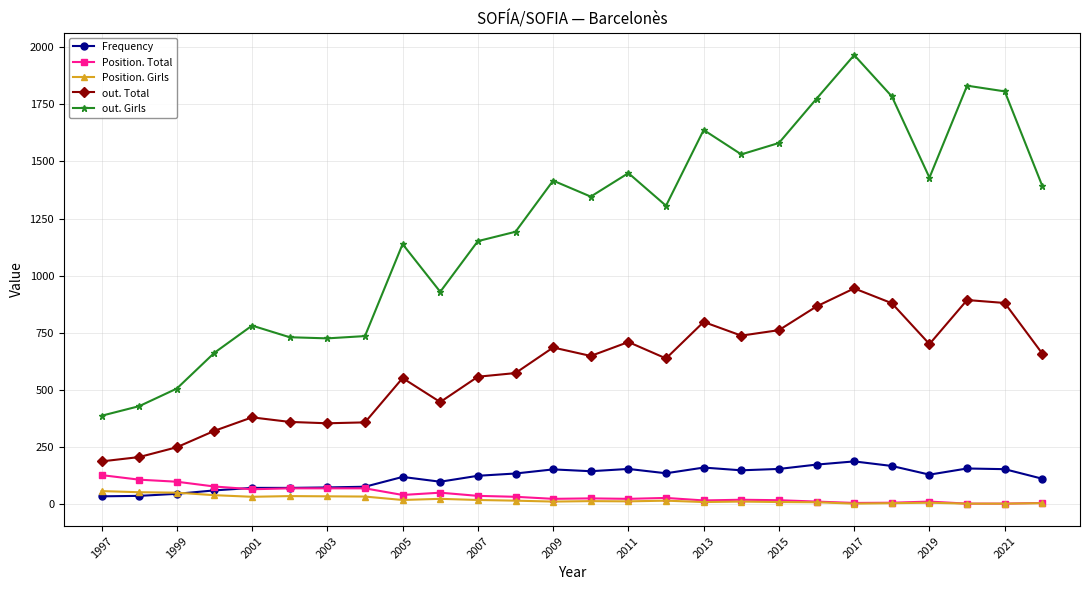

True or false: Position. Girls and out. Total cross at least once.

False